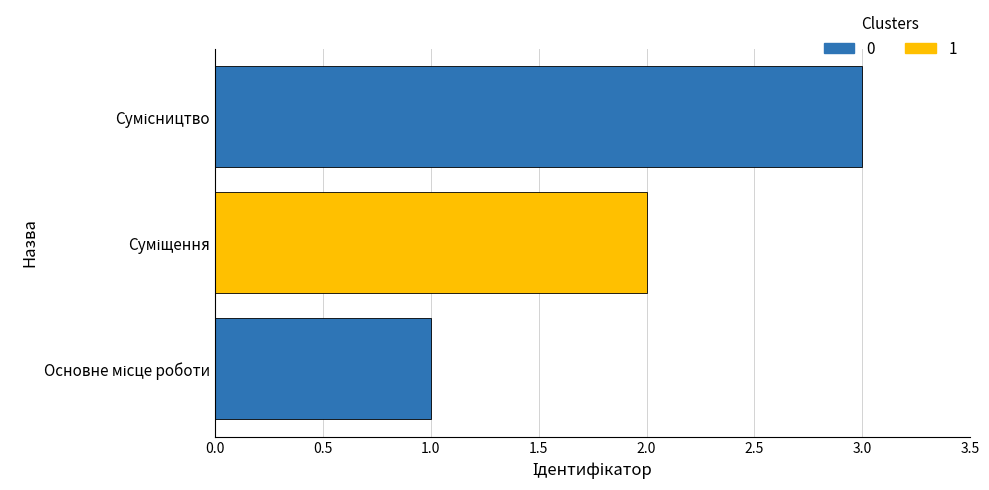

What is the minimum value shown in the chart?

1